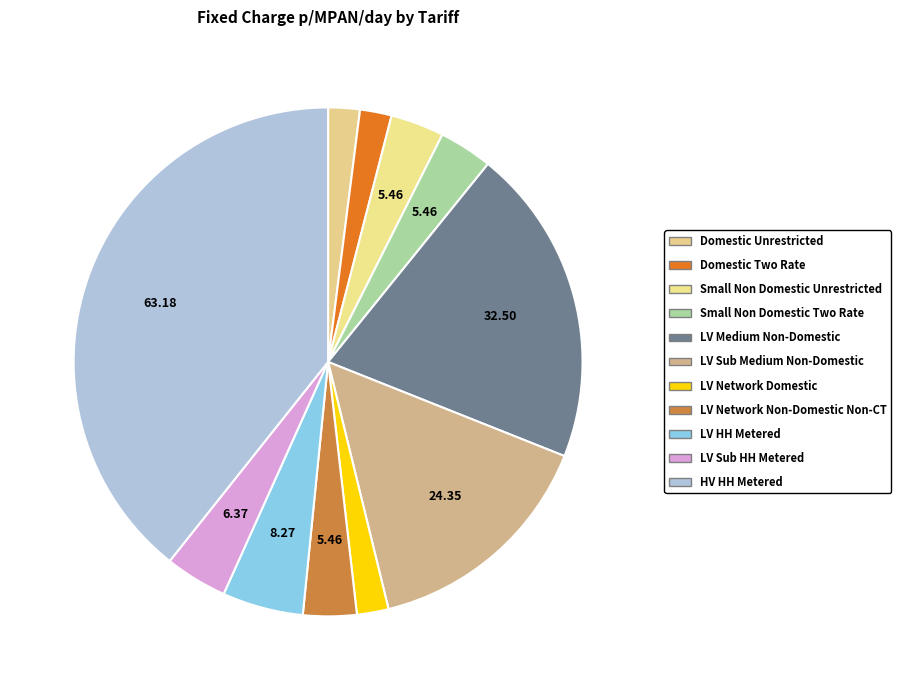

What is the change in value from Small Non Domestic Unrestricted to LV Sub HH Metered?

+0.9